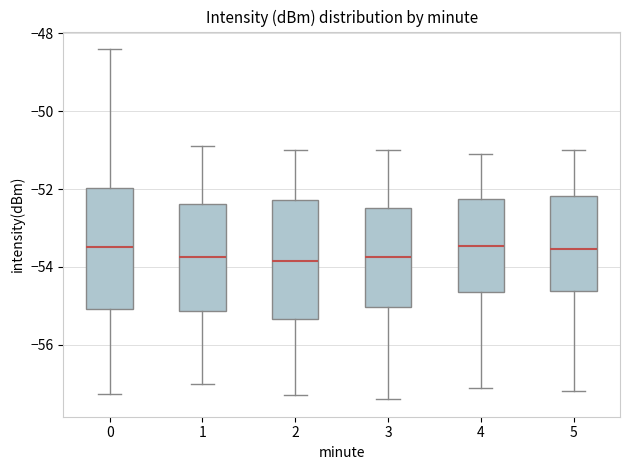

Where does the upper whisker of the box at x = 5 end on the y-axis? The values are not printed on the chart, so give them approximately, as read against the axis.

-51.0